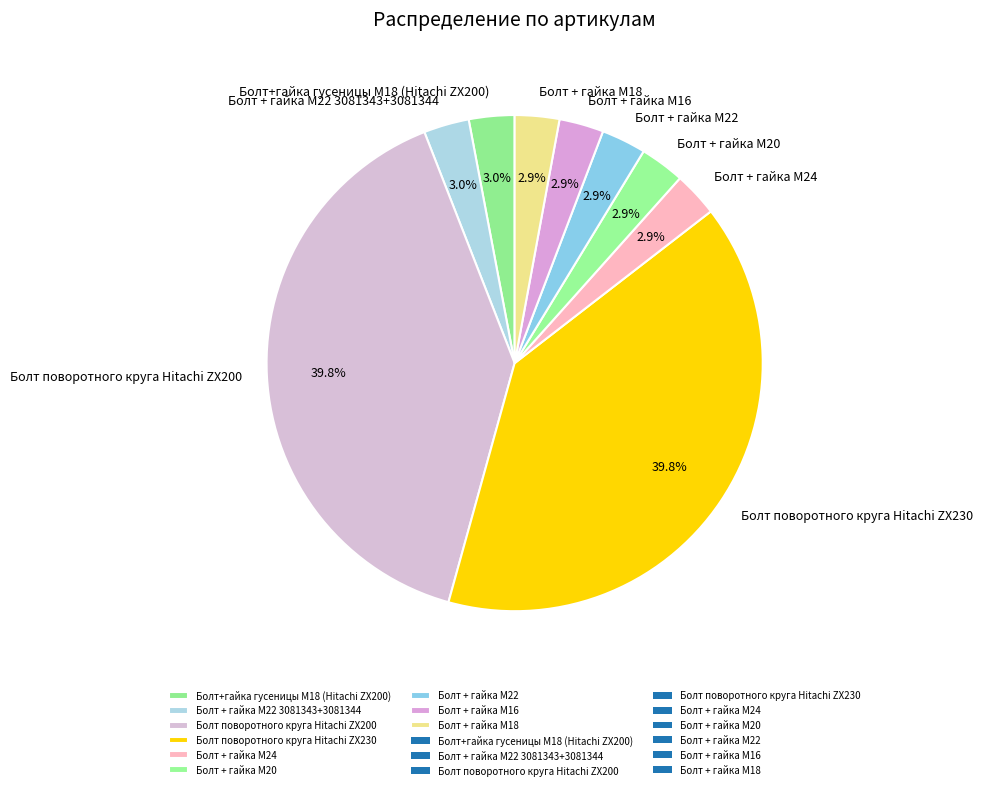

Is it true that Болт + гайка M24 is 3% of the pie?

True